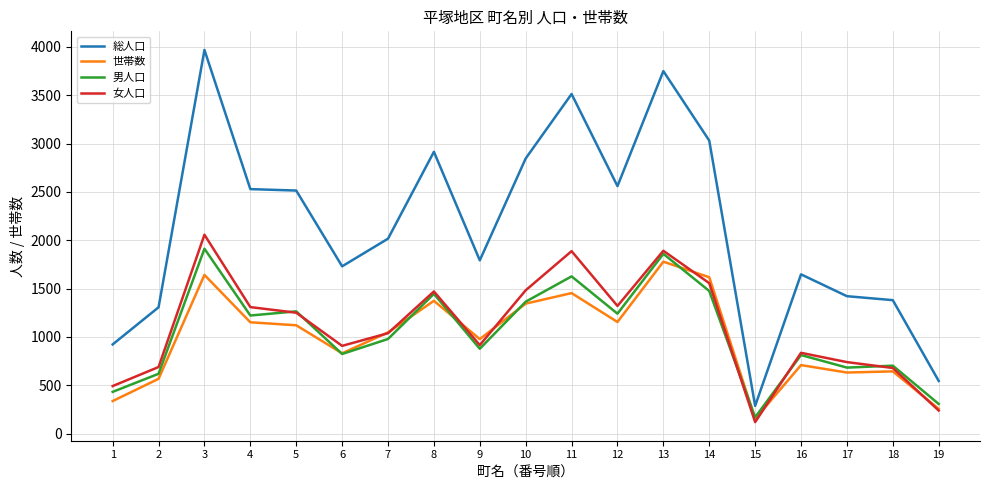

Which series has the widest spread of values?

総人口